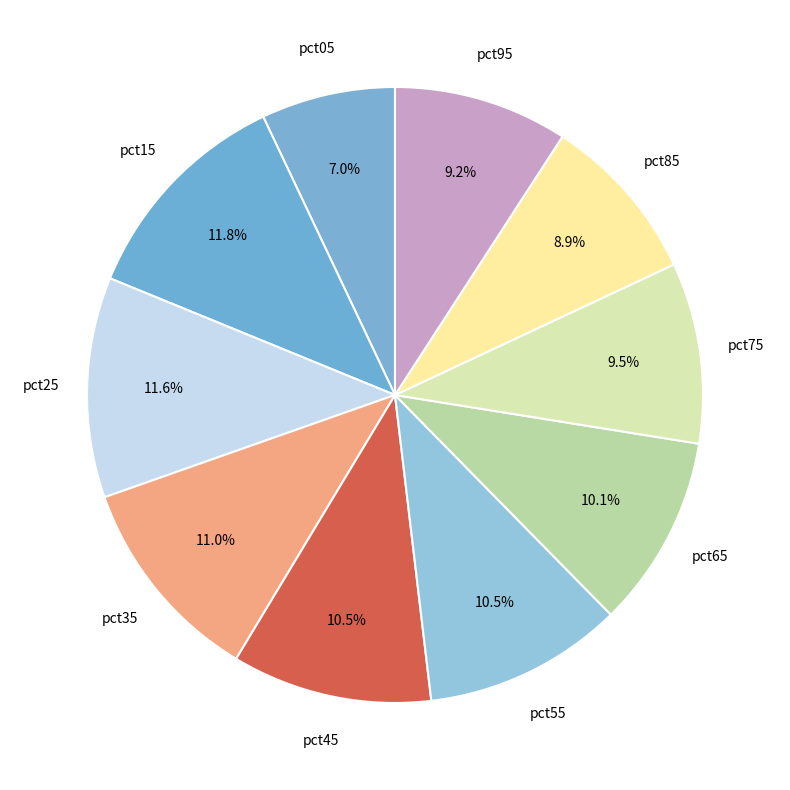

True or false: pct35 accounts for 11% of the total.

True